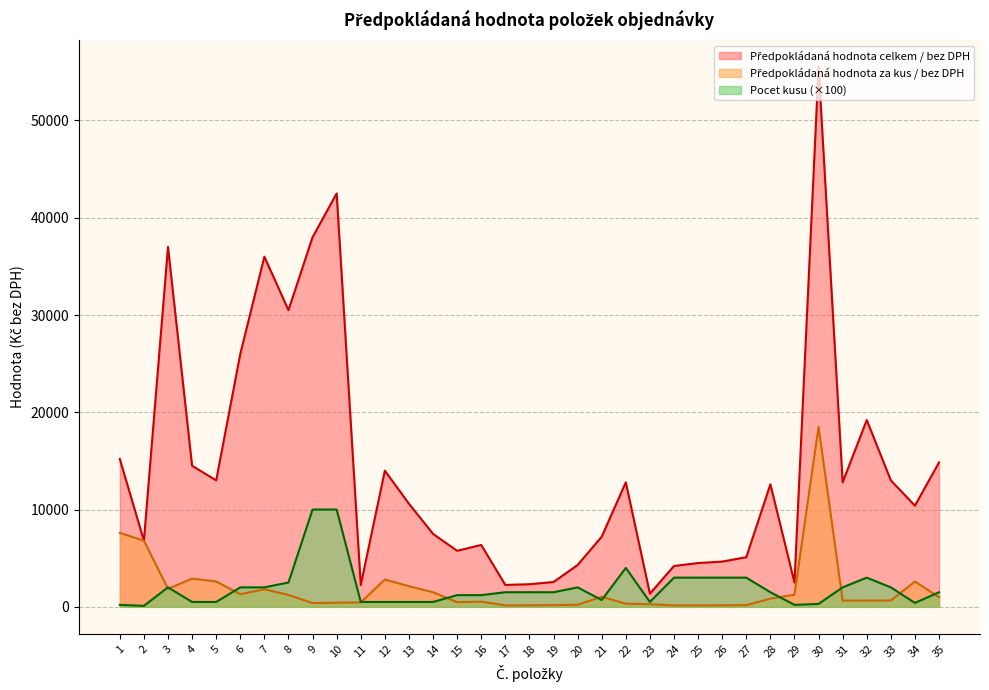

True or false: Pocet kusu and Předpokládaná hodnota za kus / bez DPH intersect in this chart.

True